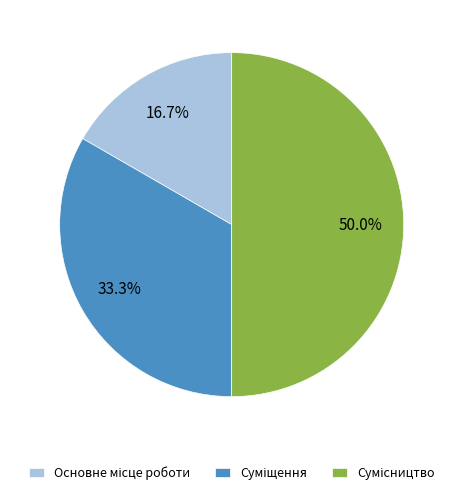

What portion of the pie excludes Суміщення?

66.7%